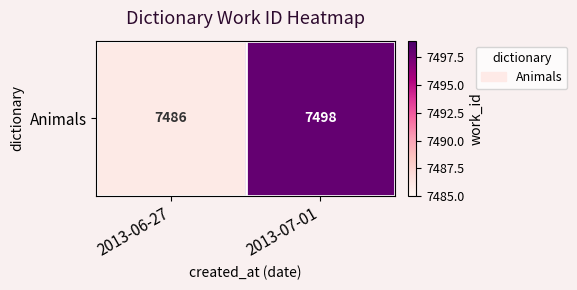

How many categories are shown in the chart?

2